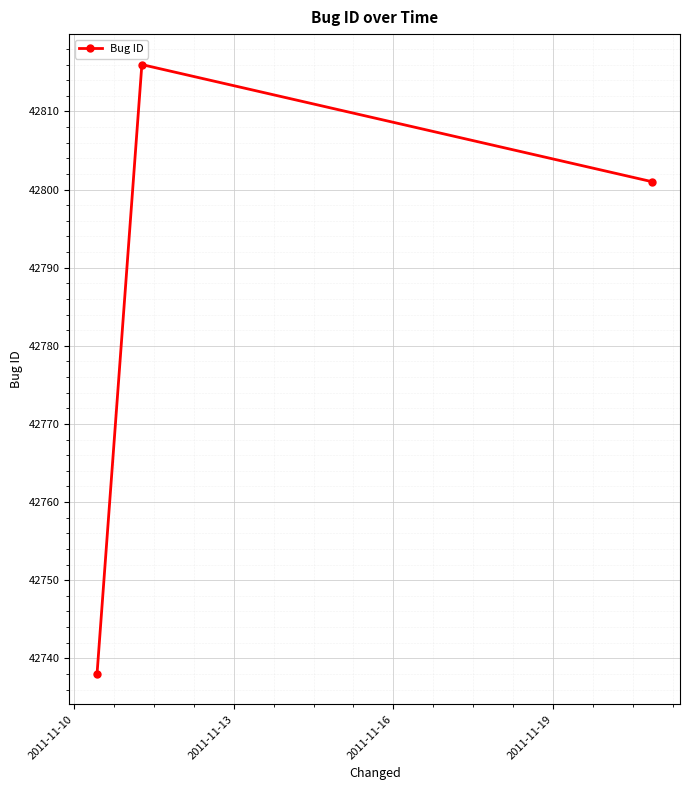

What is the smallest value displayed?

42738